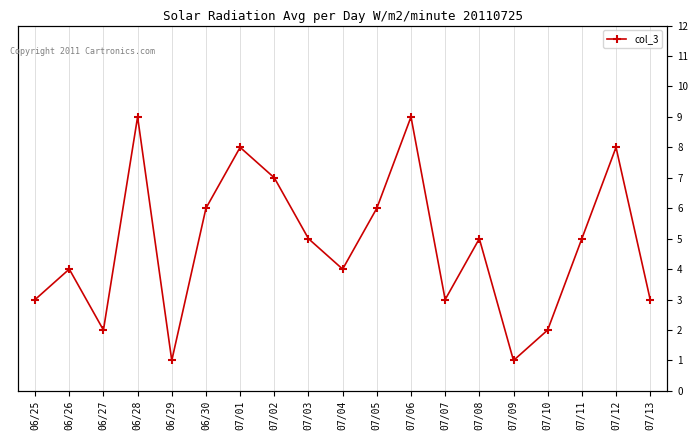

What is the label of the 5th point from the left?

06/29